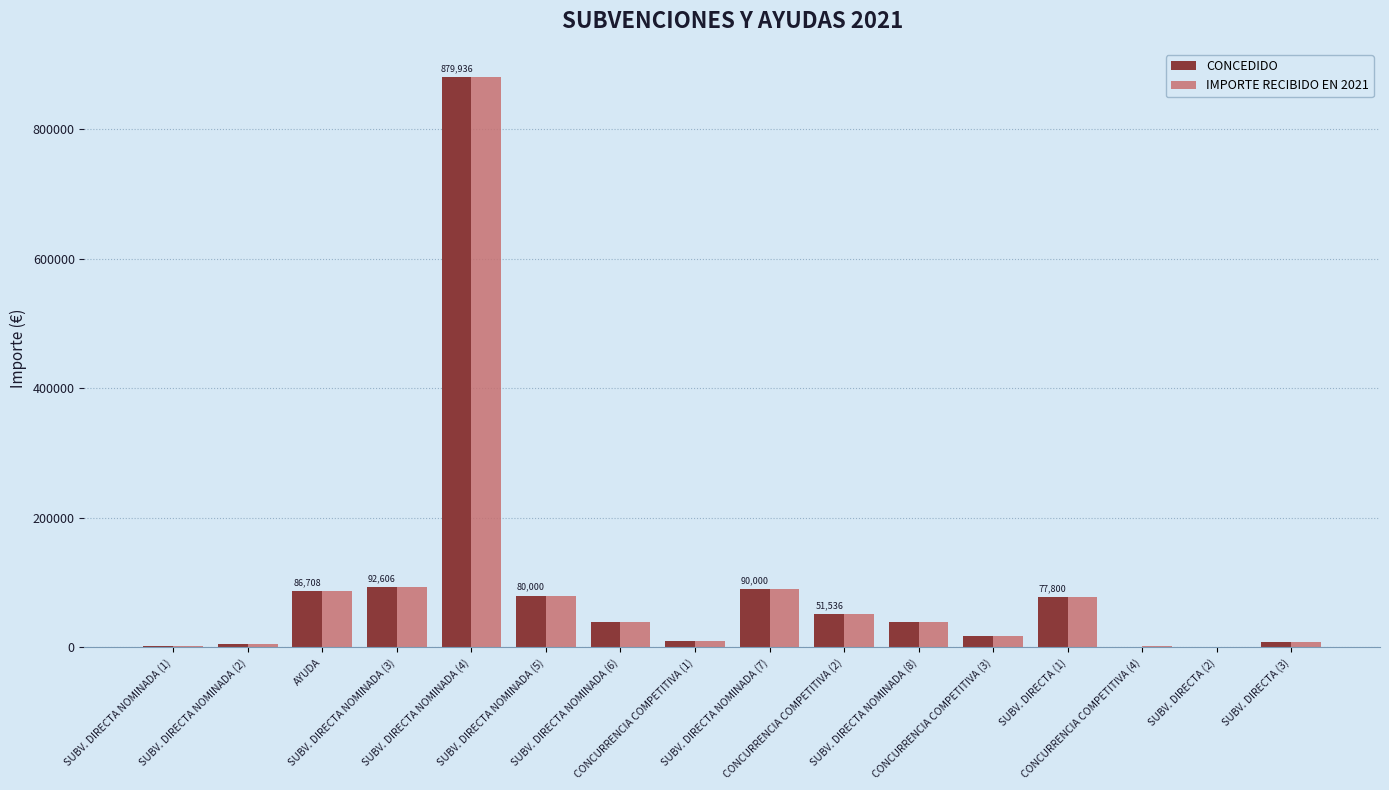

What is the sum of all CONCEDIDO values?

1482492.9